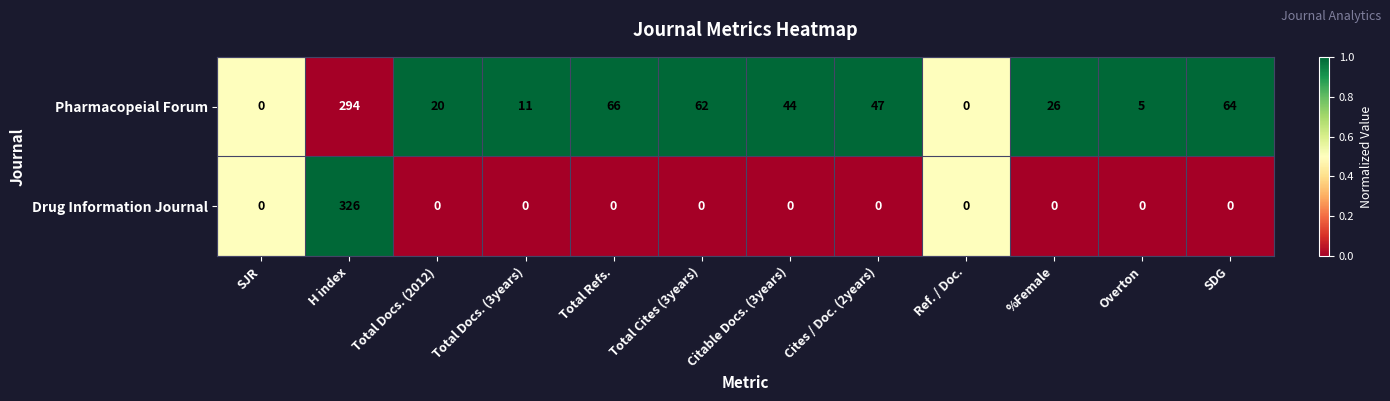

What is the approximate value of Pharmacopeial Forum at Total Cites (3years)?

62